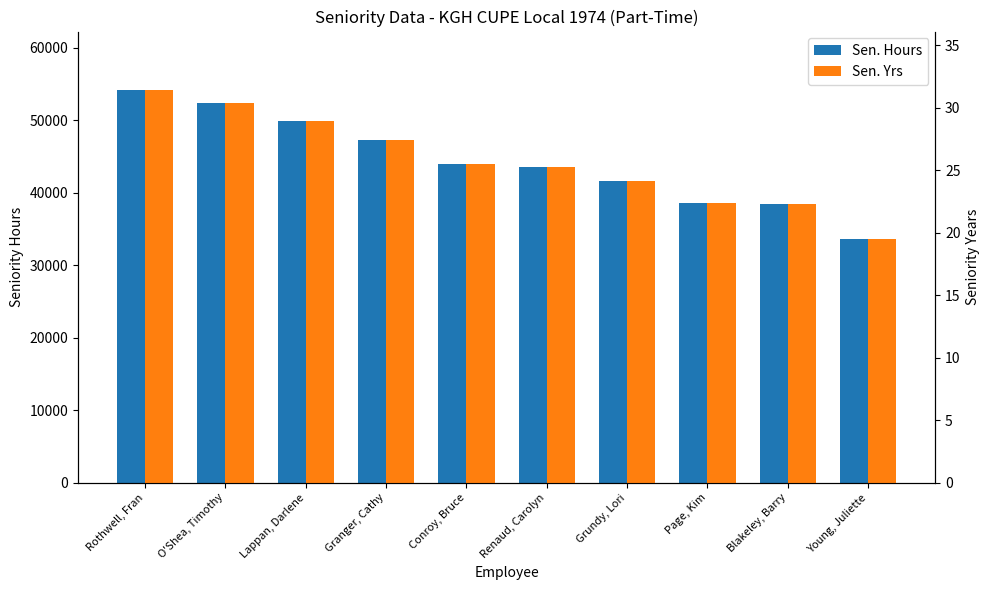

What is the difference between the maximum and minimum values in the Sen. Hours series?

20538.7